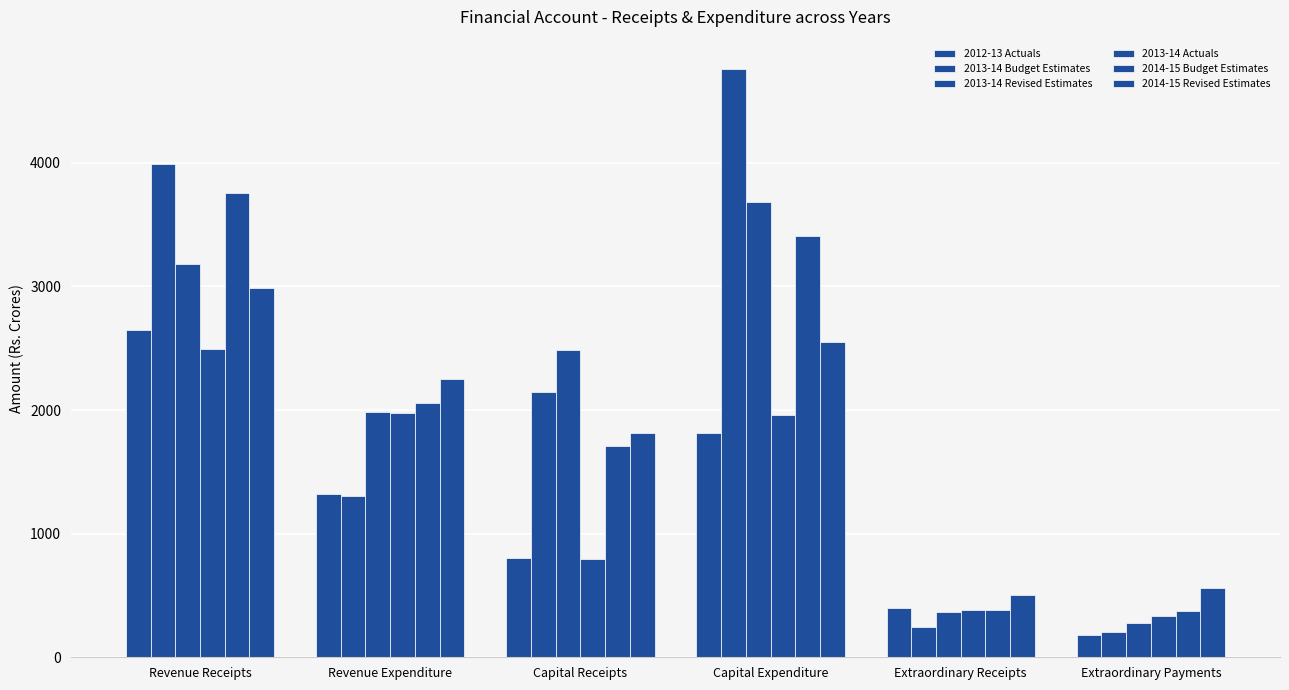

How many data points in 2013-14 Actuals are above 1961?

3